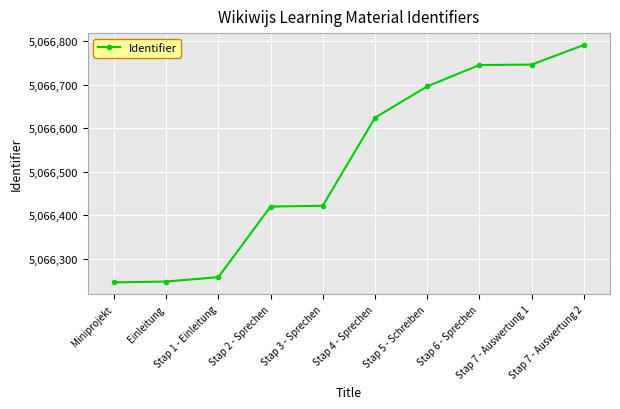

What is the change in value from Stap 5 - Schreiben to Stap 7 - Auswertung 1?

+50